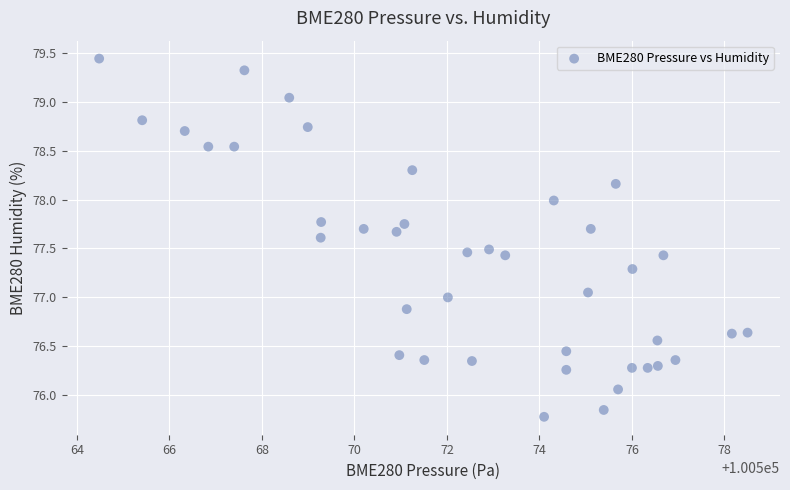

What is the range of Y values (max minus min)?

3.7